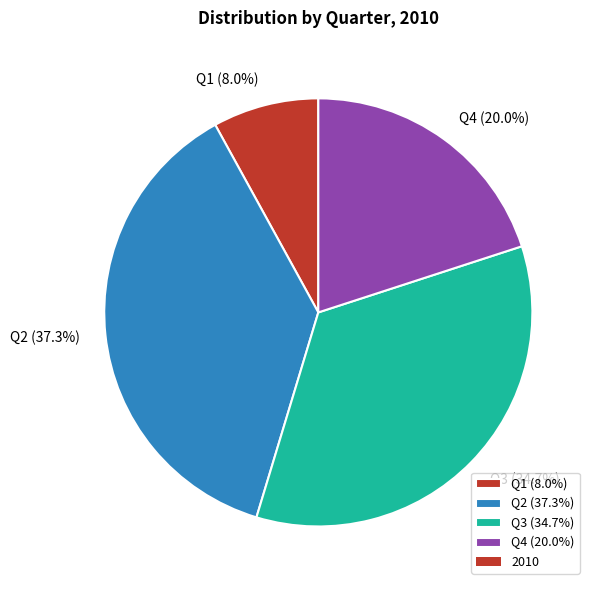

True or false: Q2 accounts for 37% of the total.

True